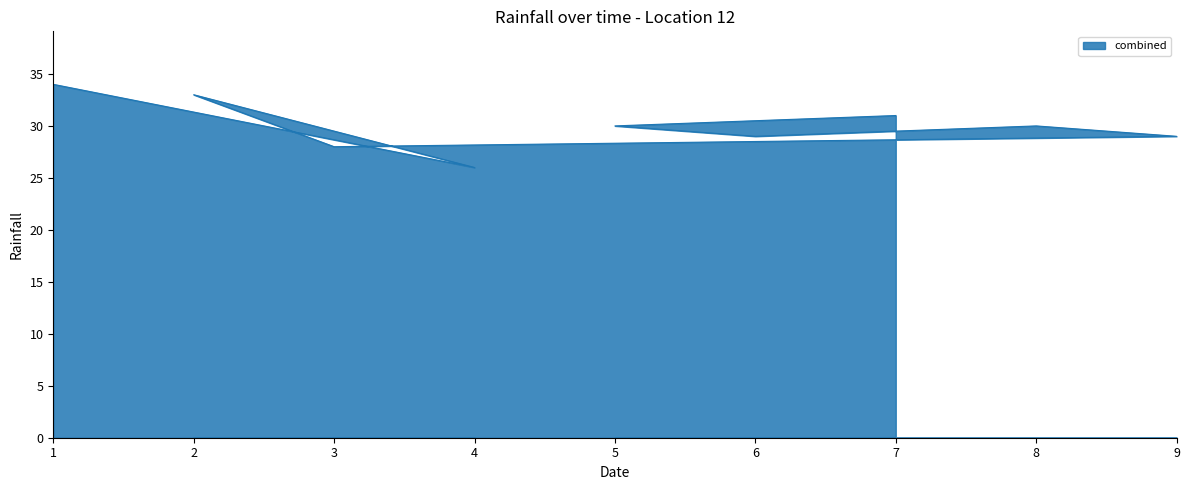

Is it true that col_9 equals 1 at 8?

False